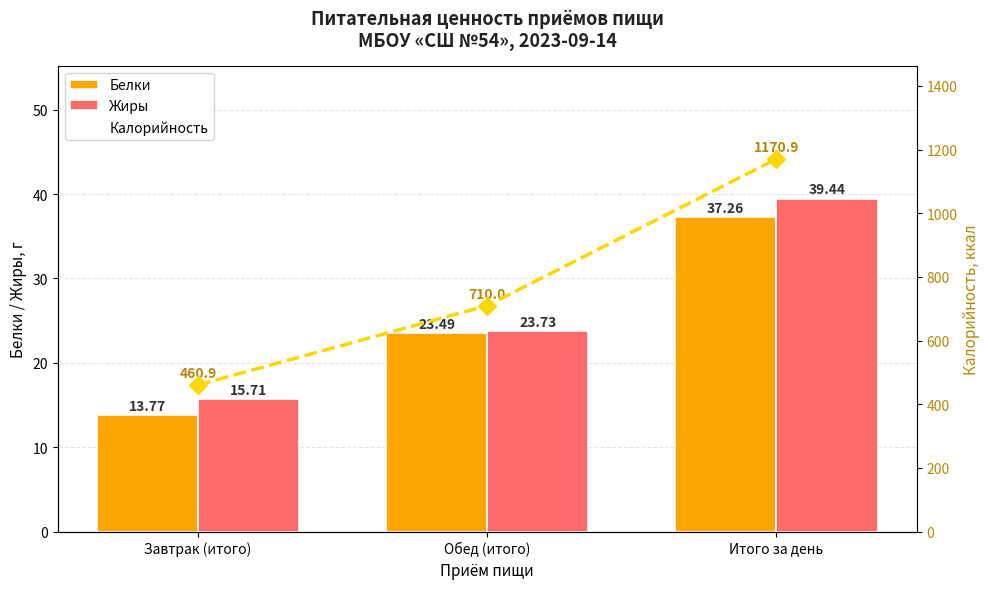

Which series changed the most between Завтрак (итого) and Обед (итого)?

Калорийность